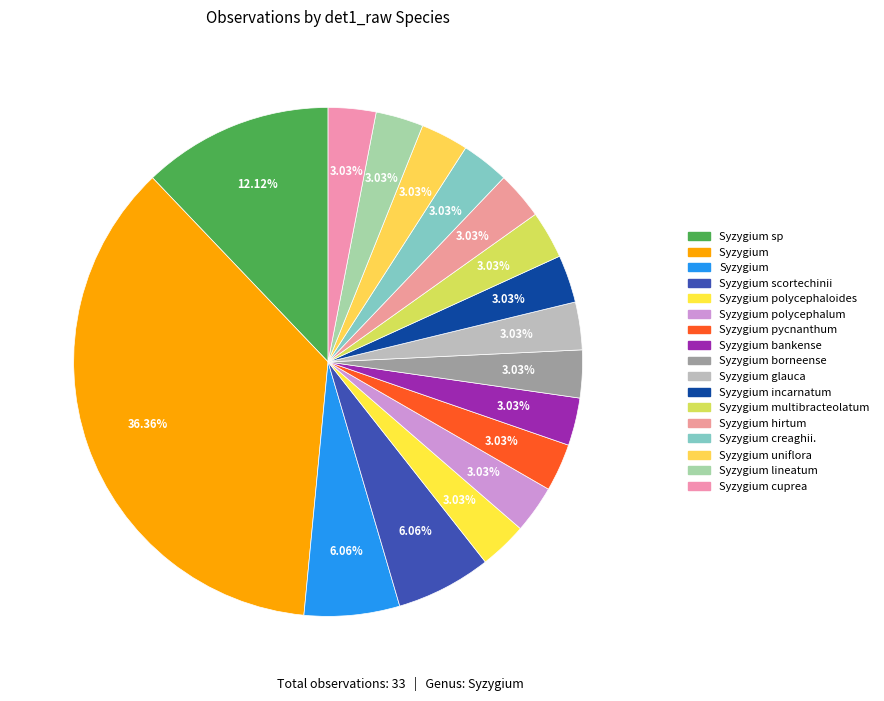

How many segments does this pie chart have?

17